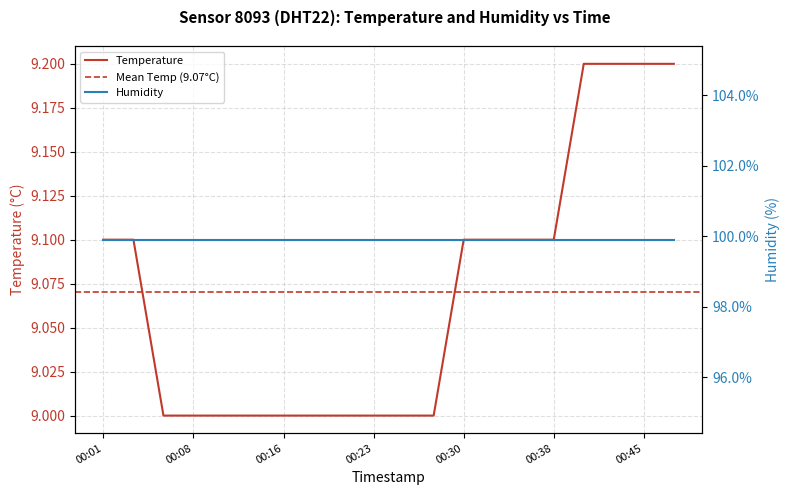

True or false: the data has more than 2 interior local peaks.

False